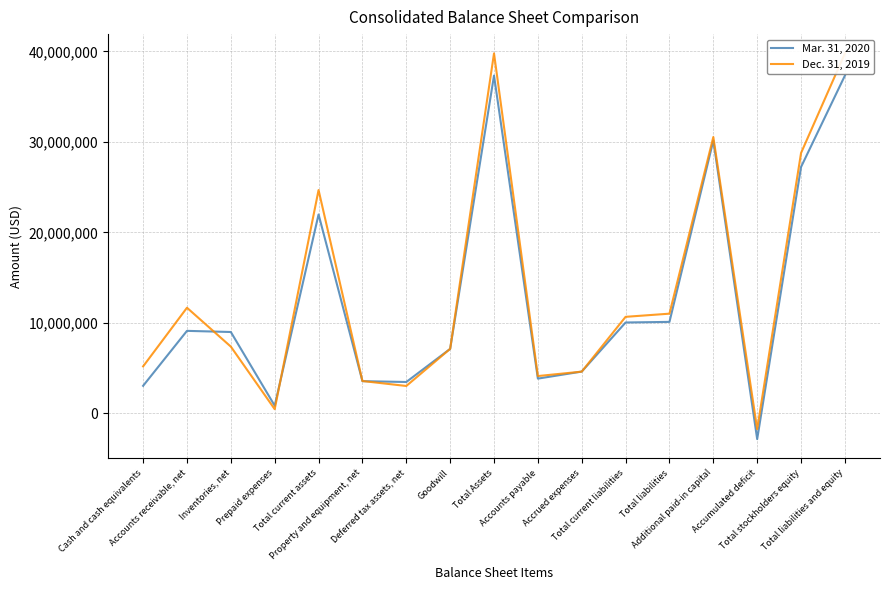

Count the number of data series in this chart.

2